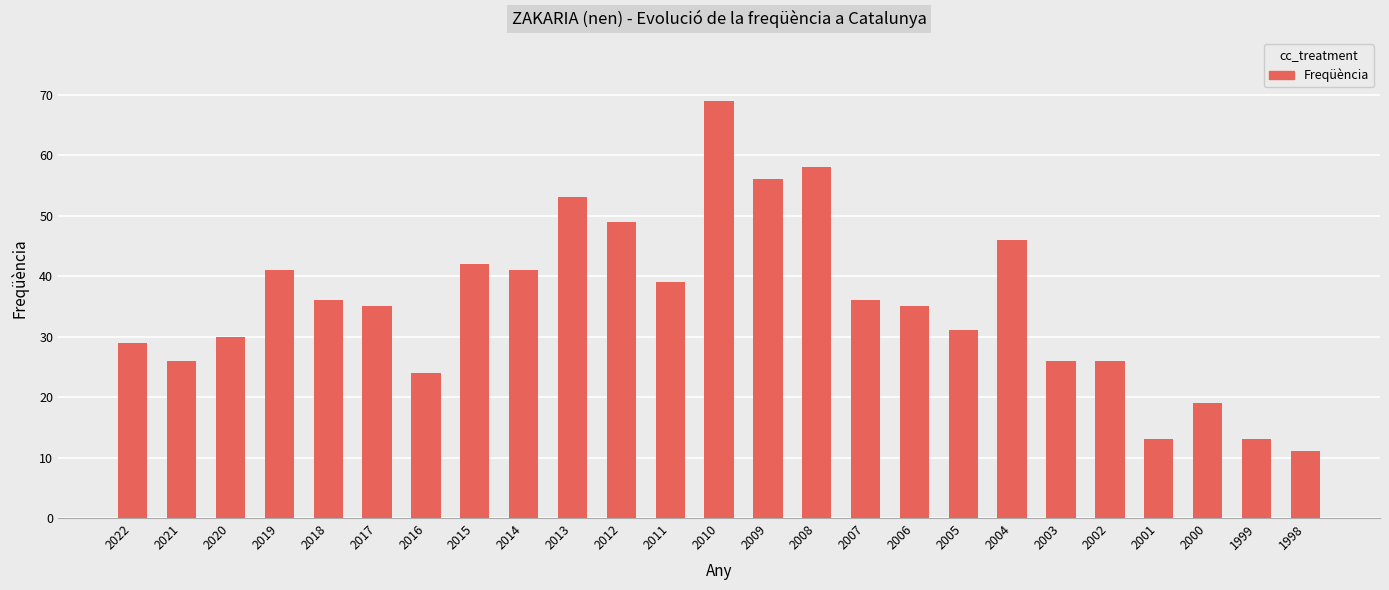

What is the maximum value shown in the chart?

69